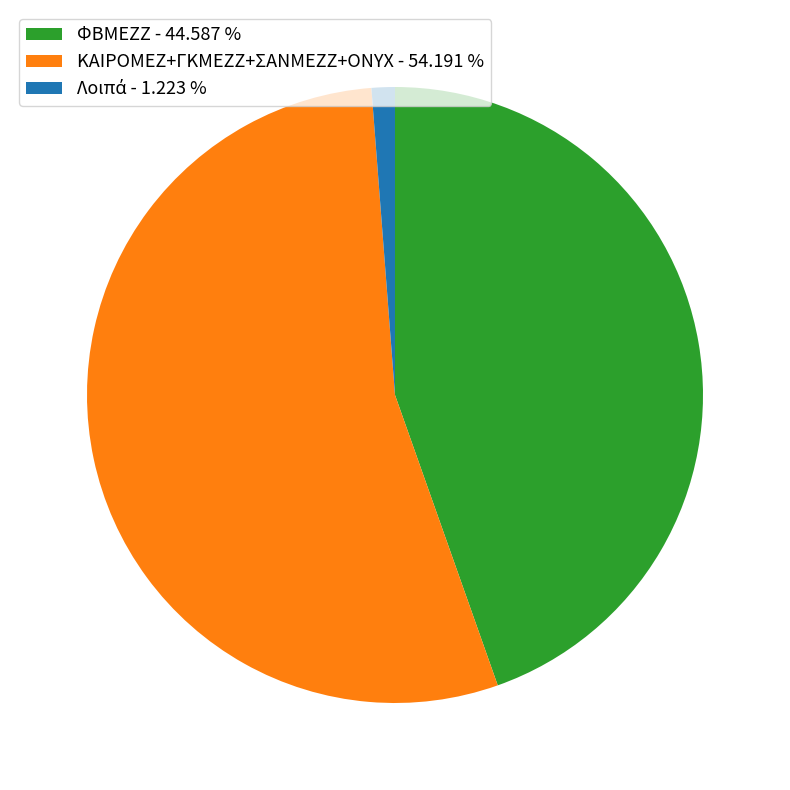

What is the majority slice?

ΚΑΙΡΟΜΕΖ+ΓΚΜΕΖΖ+ΣΑΝΜΕΖΖ+ONYX - 54.191 %